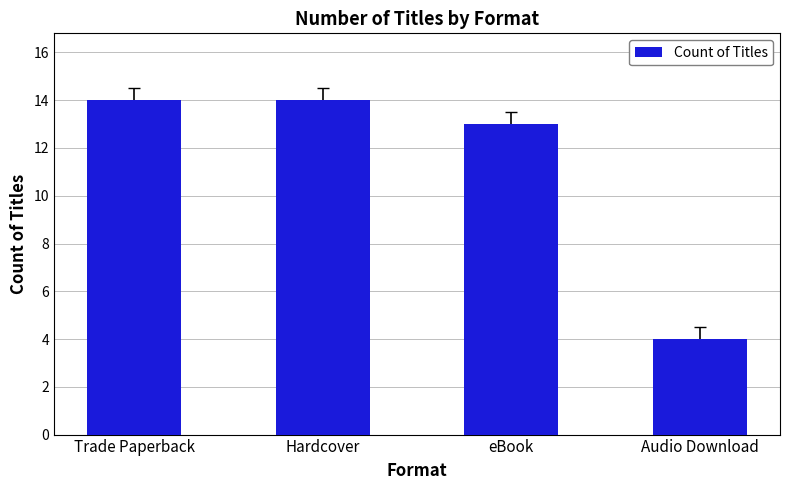

Is it true that the value at Hardcover is 5?

False